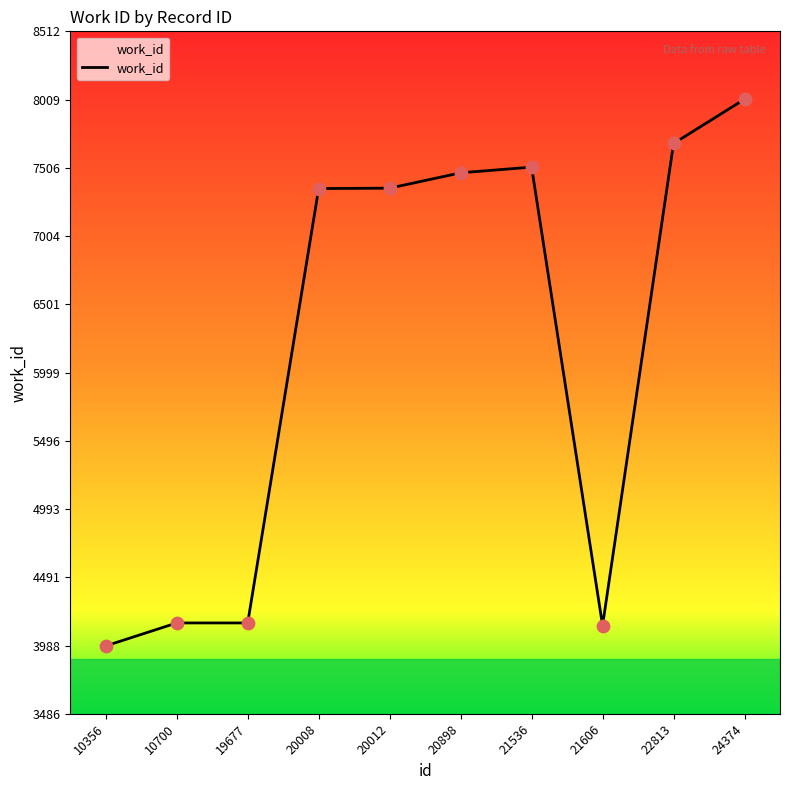

Approximately how many times larger is the value at 22813 compared to 20898?

1.0